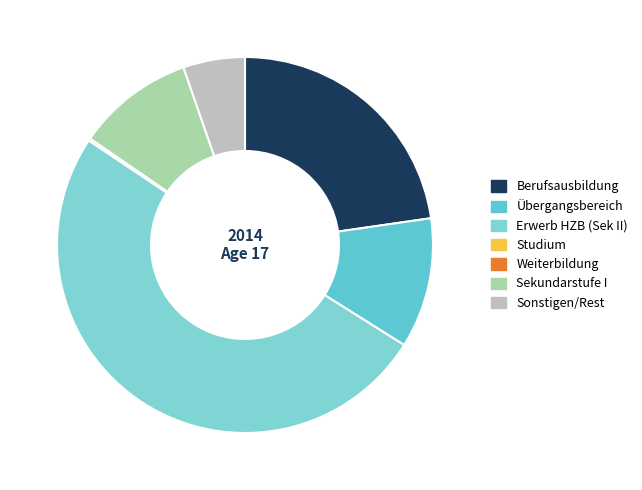

To the nearest percent, what is the combined percentage of Übergangsbereich and Erwerb HZB (Sek II)?

62%